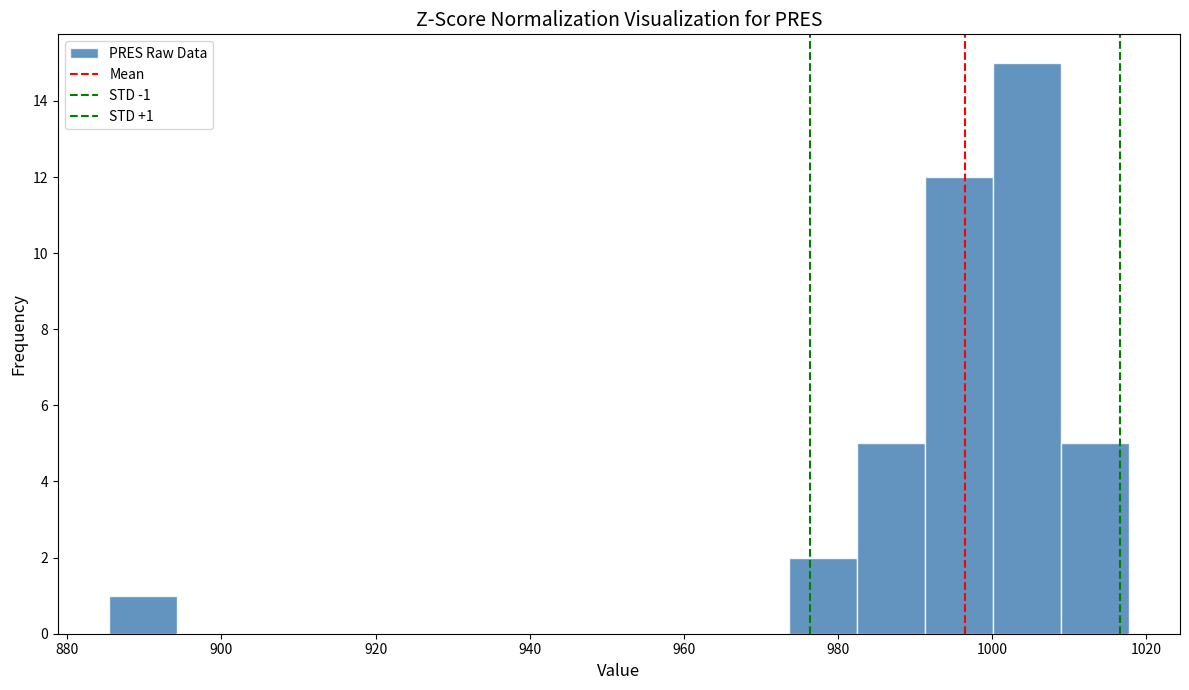

Which range on the x-axis has the tallest bar?

1000 to 1008